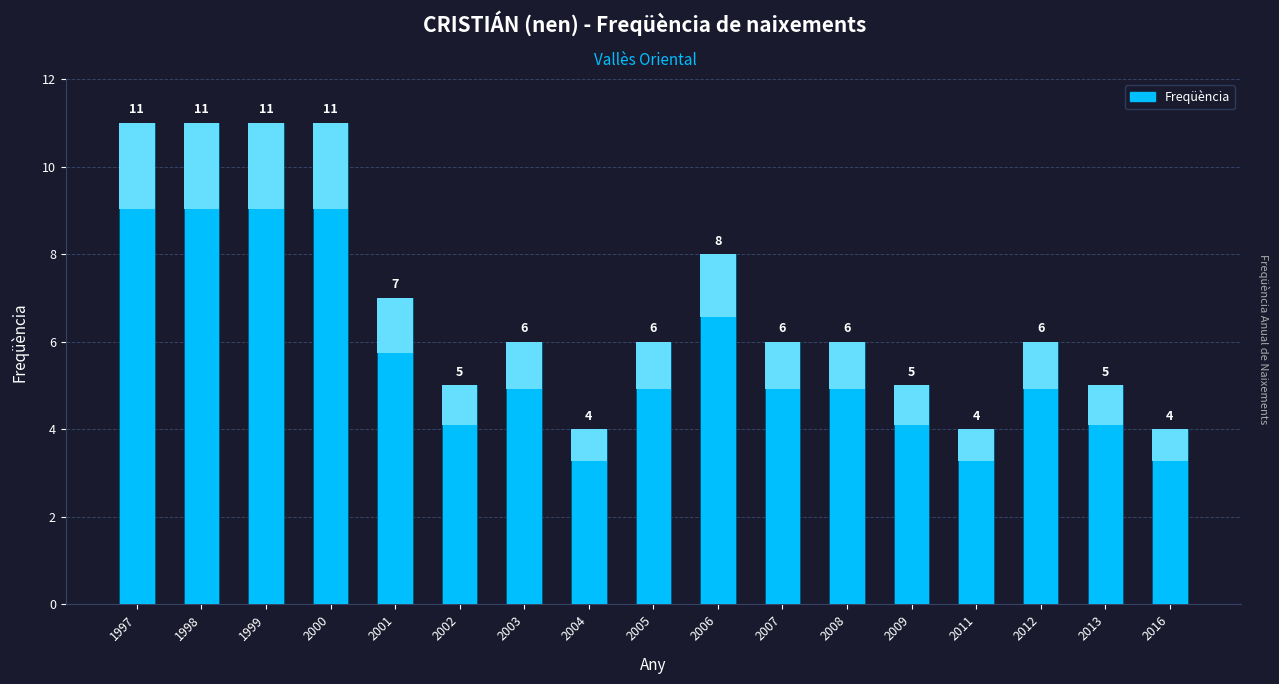

What is the value of the 5th bar from the left?

7